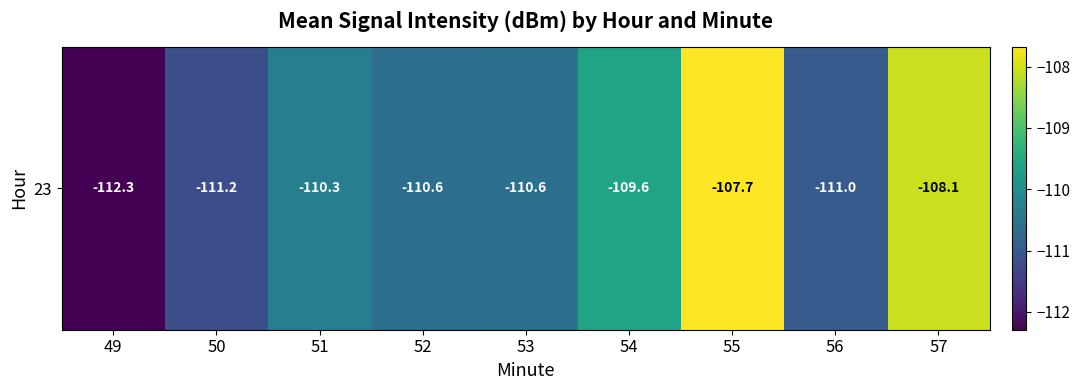

What is the sum of the values at 49 and 51?

-222.6